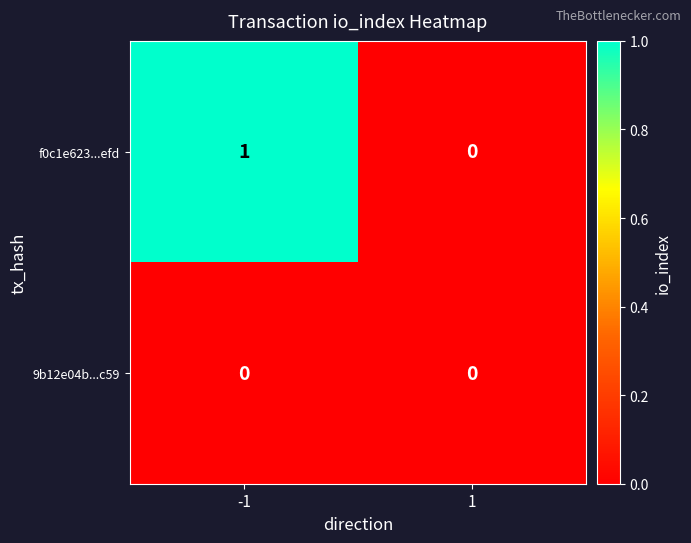

Reading left to right, extract all data points from this chart.

f0c1e623...efd: -1=1	1=0
9b12e04b...c59: -1=0	1=0